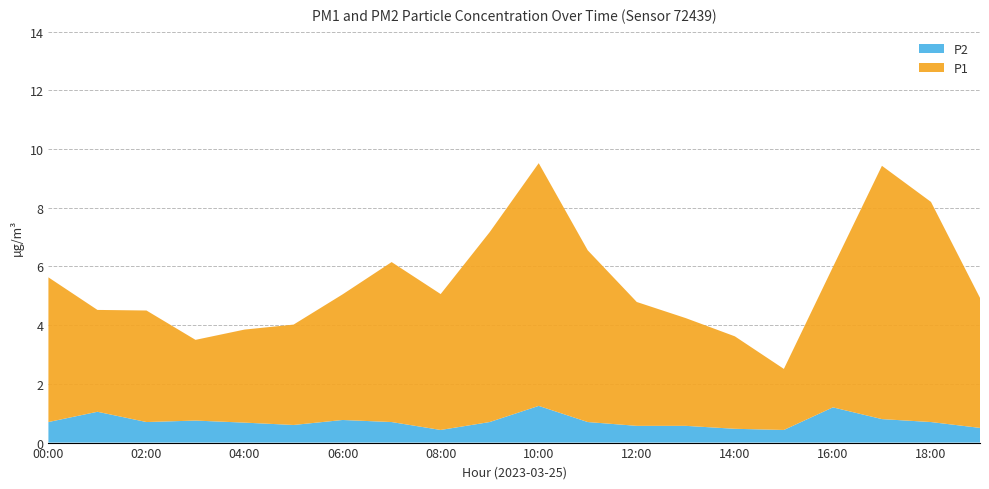

Reading left to right, transcribe all the data shown in this chart.

P1: 4.9	3.5	3.8	2.8	3.2	3.4	4.3	5.5	4.6	6.5	8.3	5.8	4.2	3.7	3.1	2.1	4.8	8.6	7.5	4.4
P2: 0.7	1.1	0.7	0.8	0.7	0.6	0.8	0.7	0.4	0.7	1.2	0.7	0.6	0.6	0.5	0.4	1.2	0.8	0.7	0.5